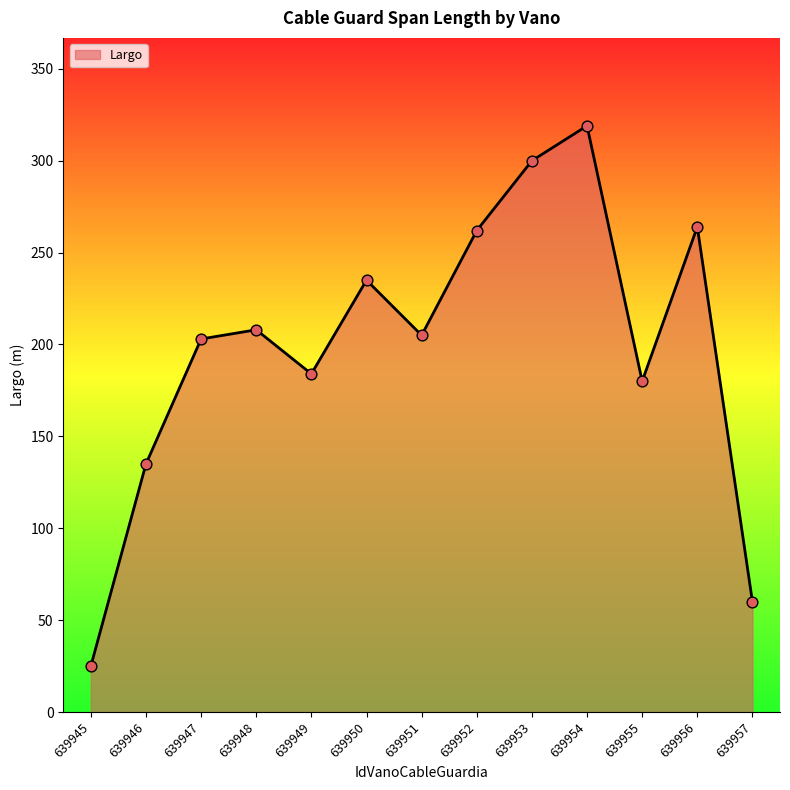

What is the ratio of the value at 639955 to the value at 639949?

1.0